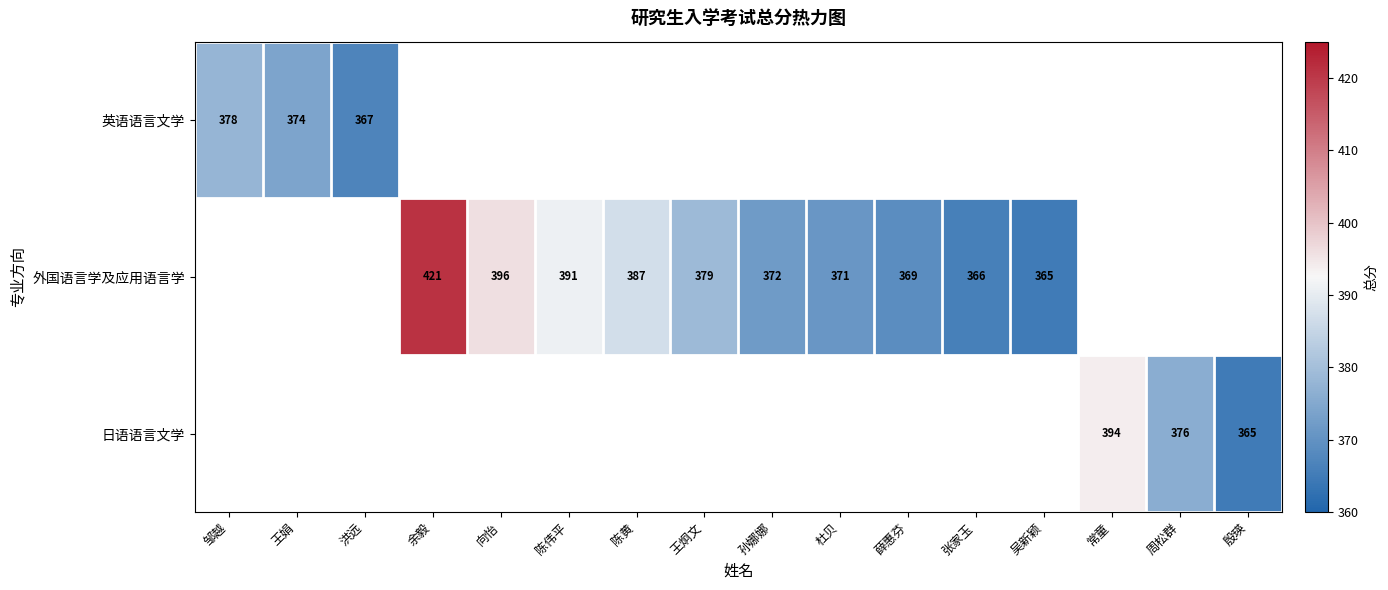

True or false: 日语语言文学 has a value of 553 at 常童.

False